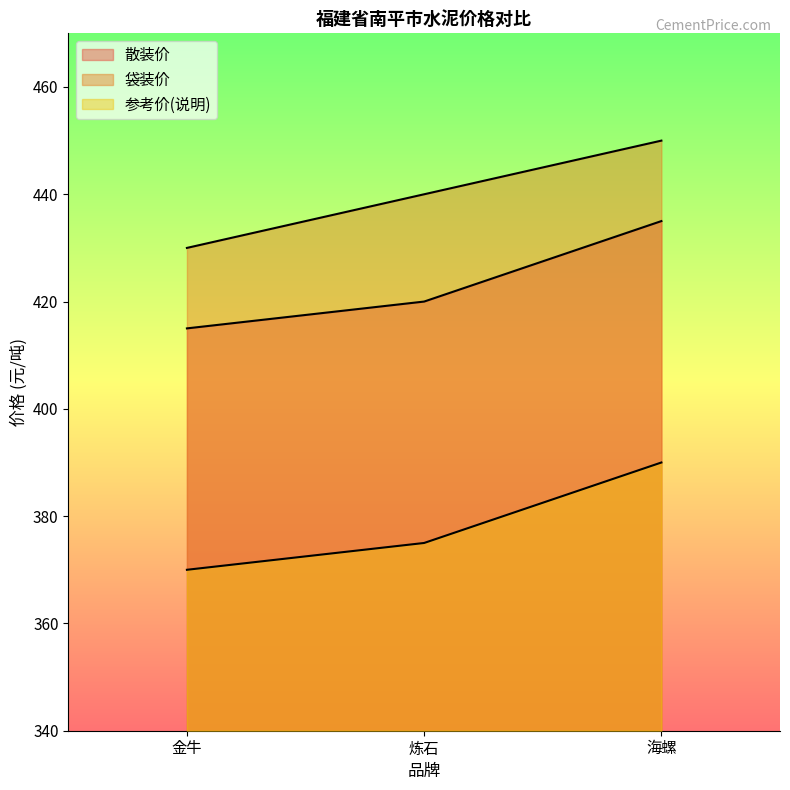

Where does the 袋装价 series first go above 440?

海螺